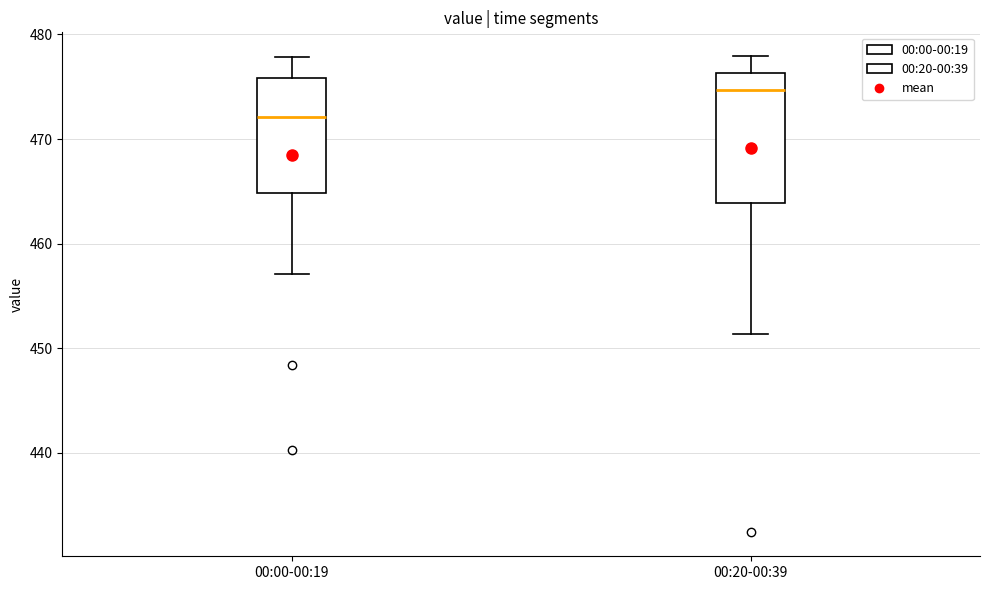

Which box is the tallest, from its lower edge to its upper edge?

00:20-00:39